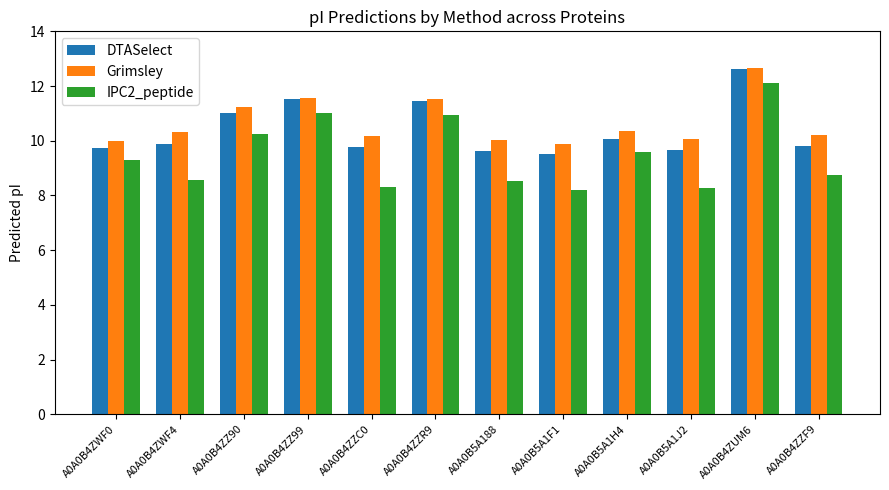

Are the bars grouped side by side (vs. stacked)?

Yes